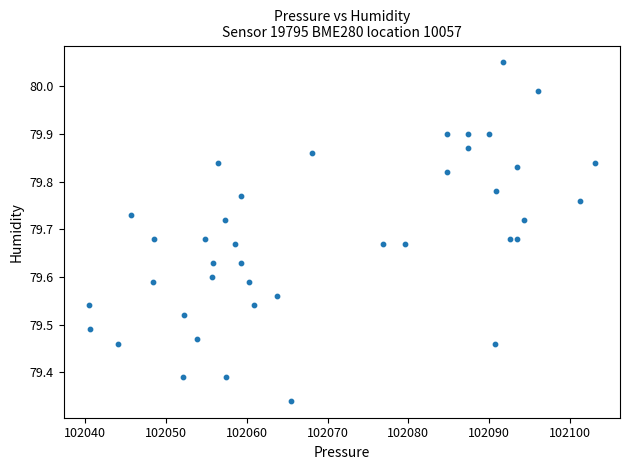

What is the range of X values (max minus min)?

62.6